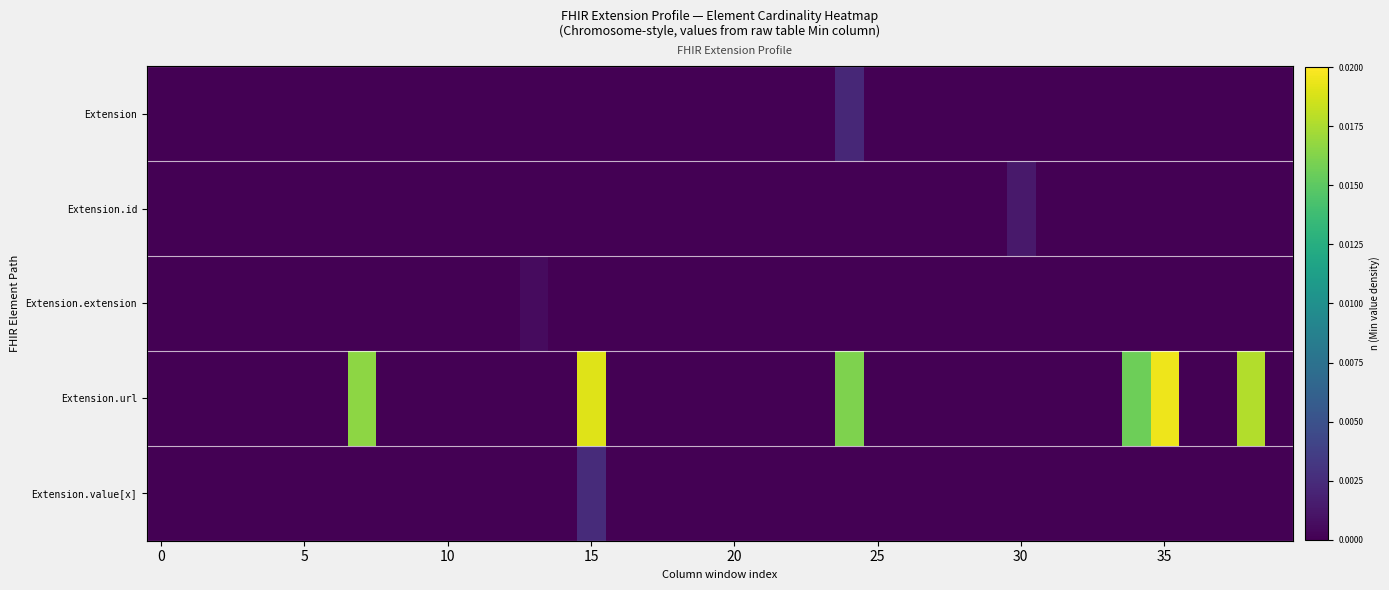

Which series has the largest total across all categories?

Extension.url